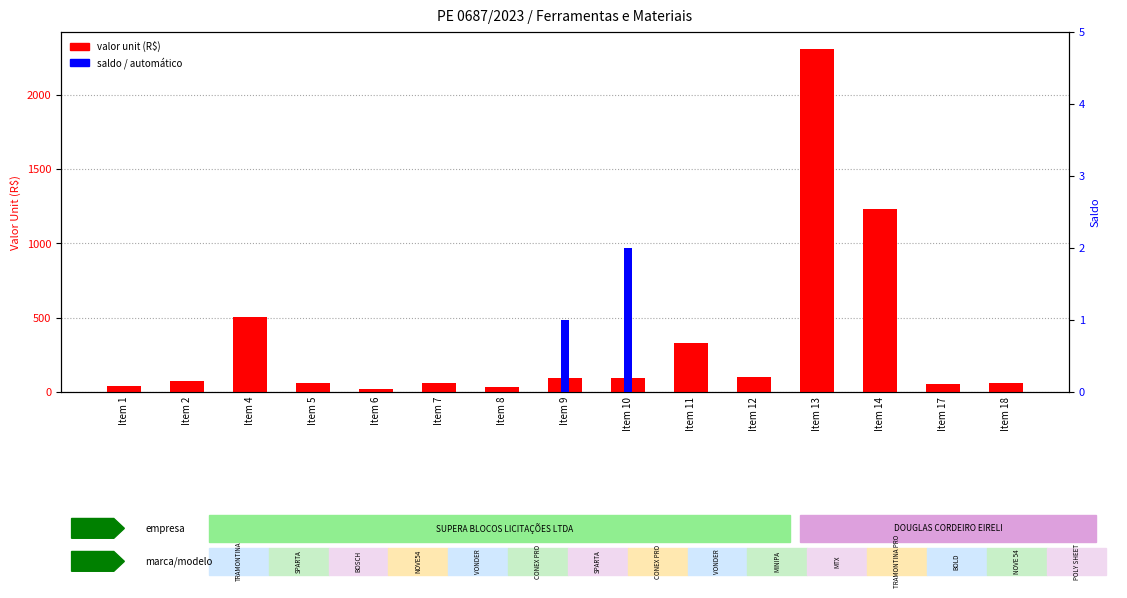

At which category does the chart reach its minimum across all series?

Item 1